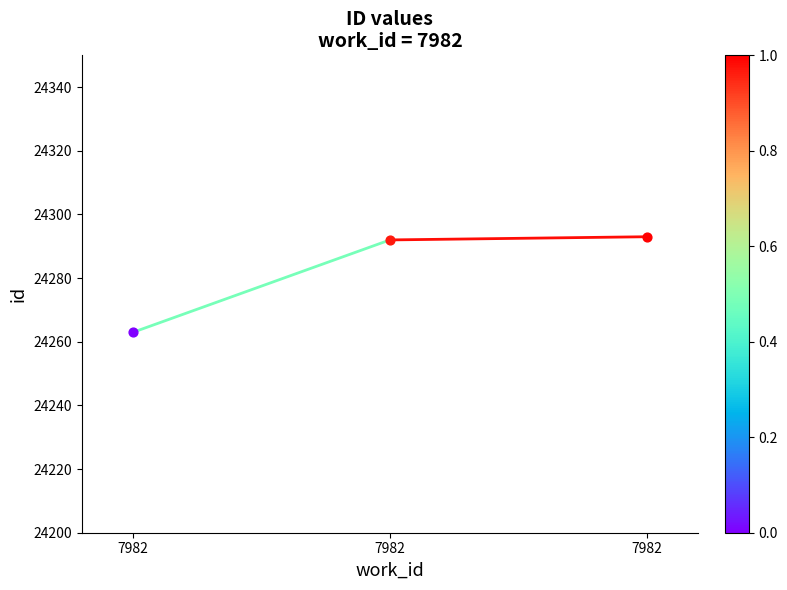

Which has a higher value, 7982 or 7982?

7982